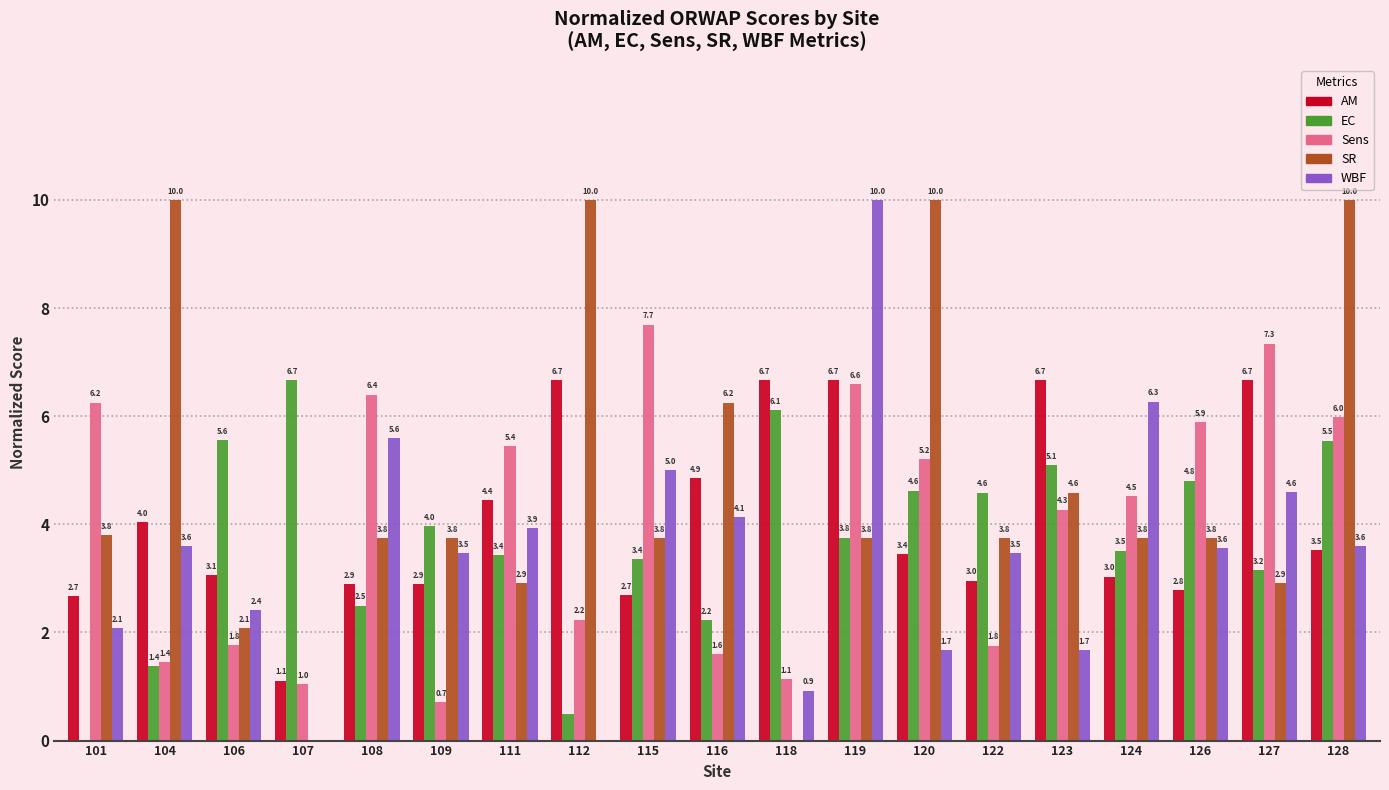

How many series are shown in this chart?

5